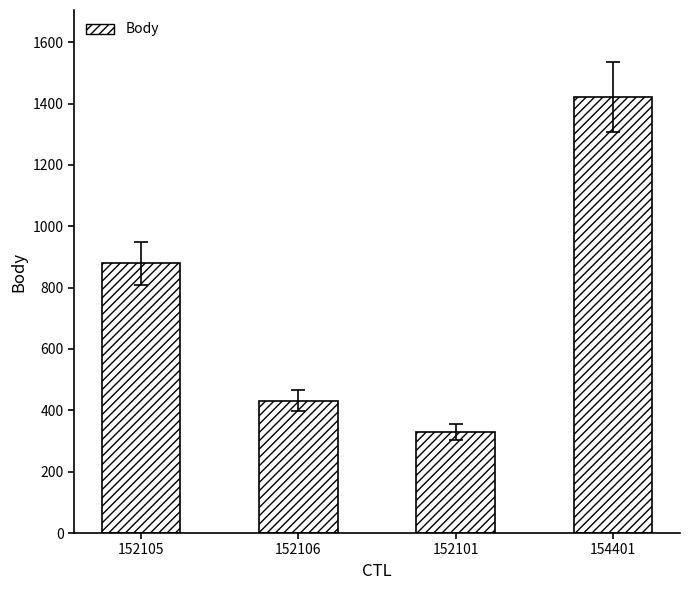

Approximately how many times larger is the value at 154401 compared to 152106?

3.3